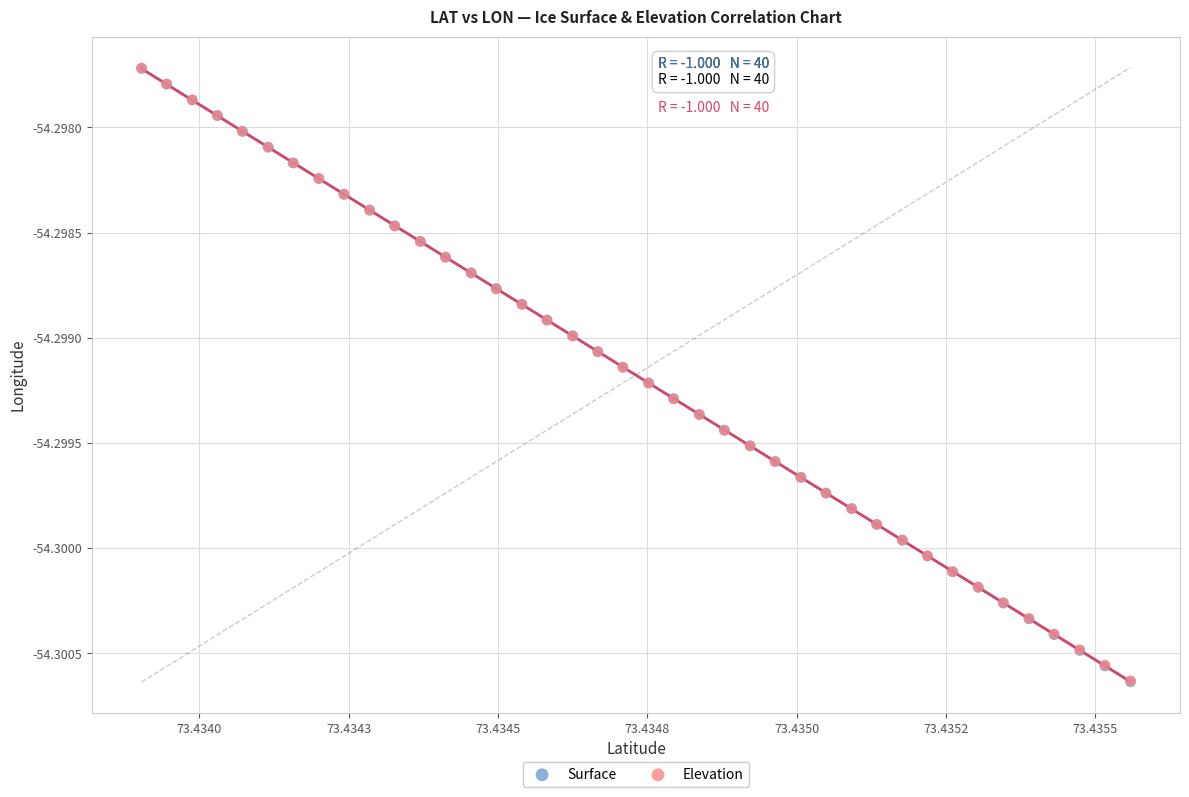

Which series has the widest spread of Y values?

Surface